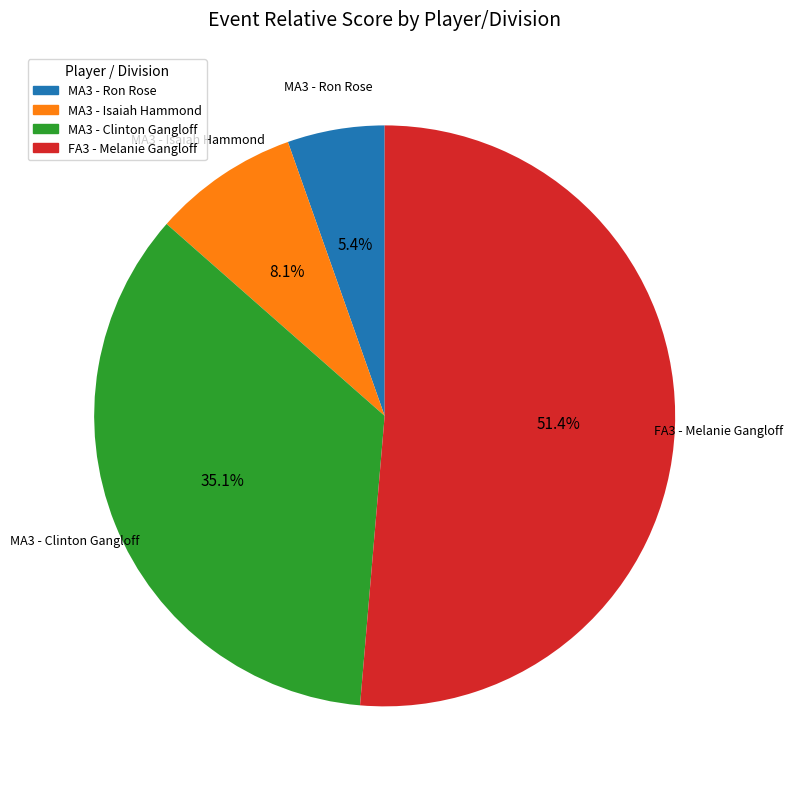

Which has a higher value, MA3 - Clinton Gangloff or MA3 - Isaiah Hammond?

MA3 - Clinton Gangloff